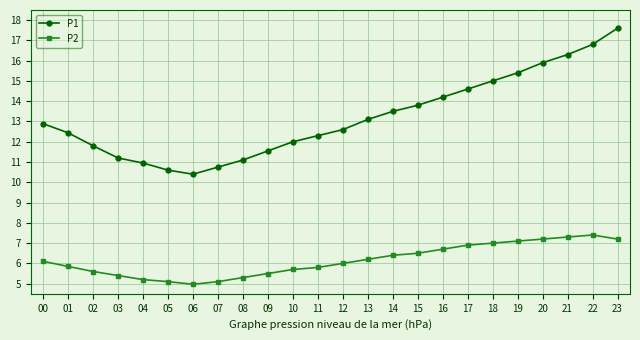

What is the sum of all P1 values?

316.8